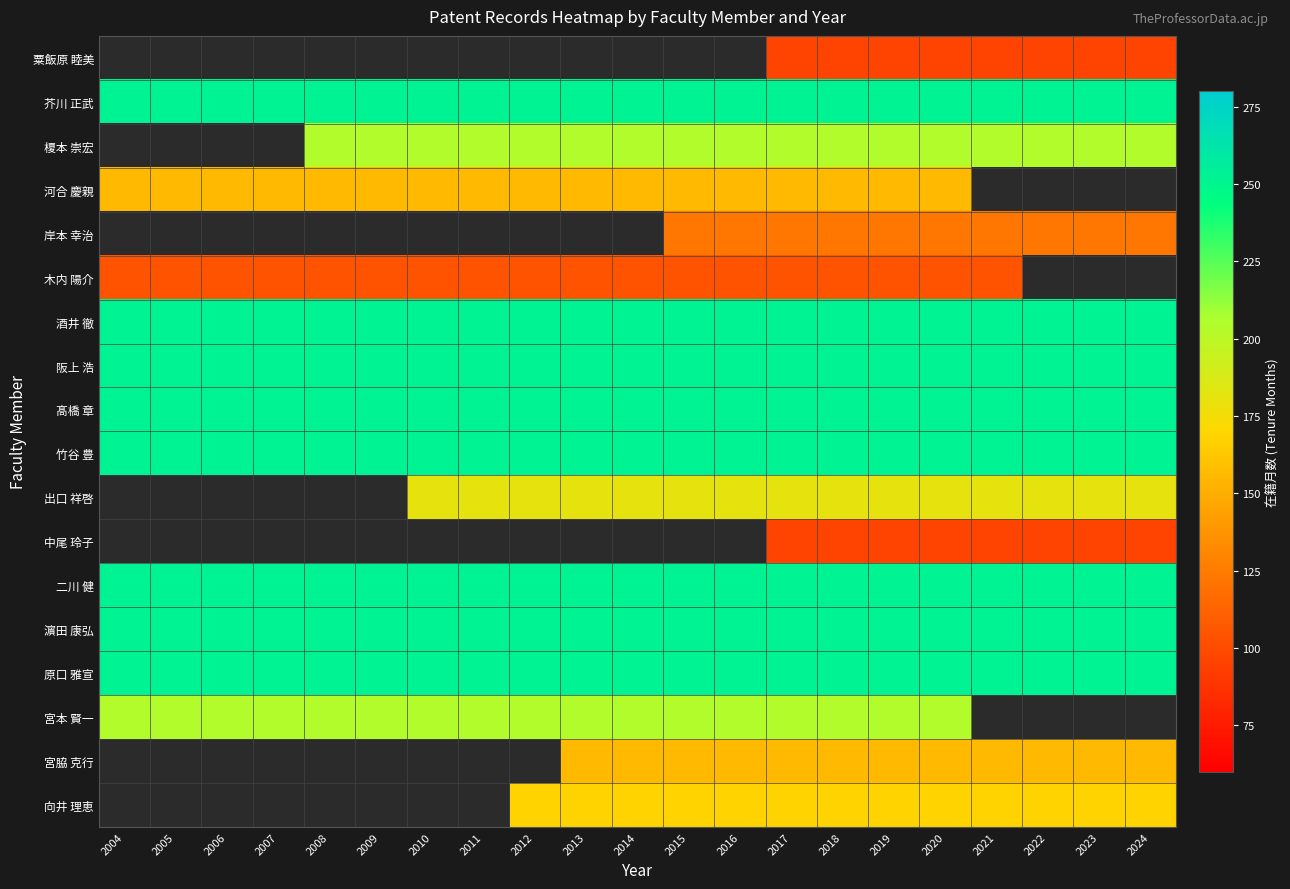

Rank the categories by 榎本 崇宏 value from lowest to highest.

2004, 2005, 2006, 2007, 2008, 2009, 2010, 2011, 2012, 2013, 2014, 2015, 2016, 2017, 2018, 2019, 2020, 2021, 2022, 2023, 2024